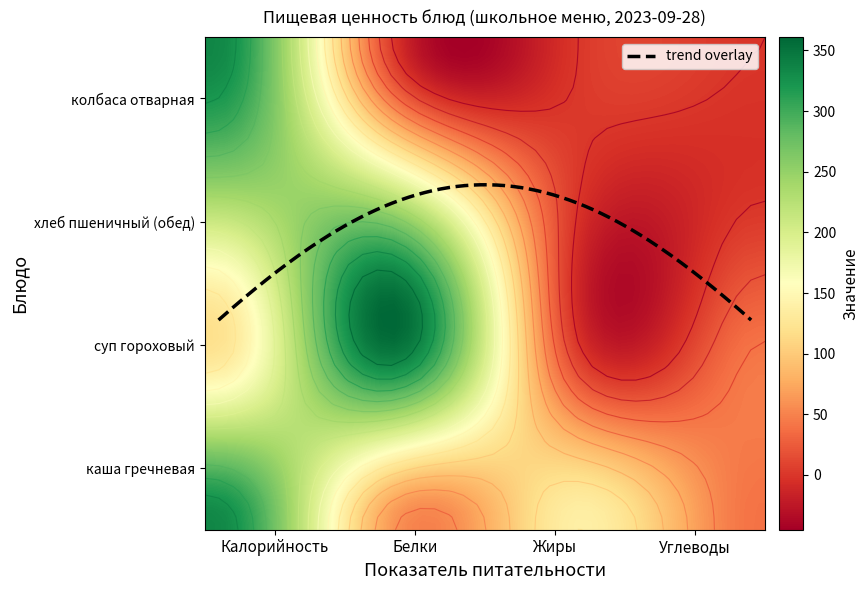

How many хлеб пшеничный (обед) values are between 0 and 231?

4